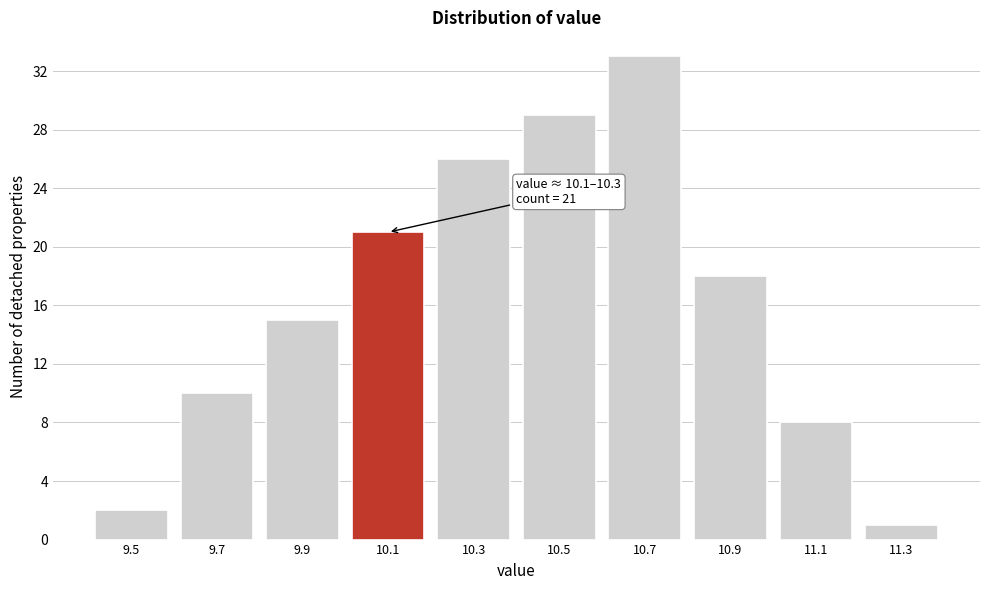

Reading left to right, list all the values displayed in this chart.

2	10	15	21	26	29	33	18	8	1